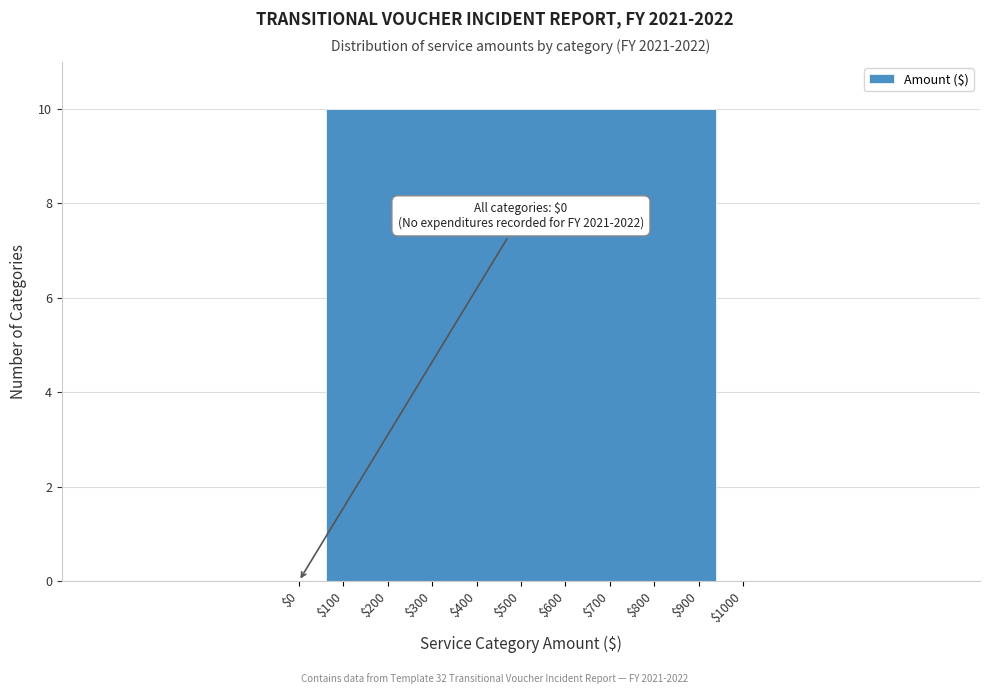

Which category has the highest value across all series?

$500